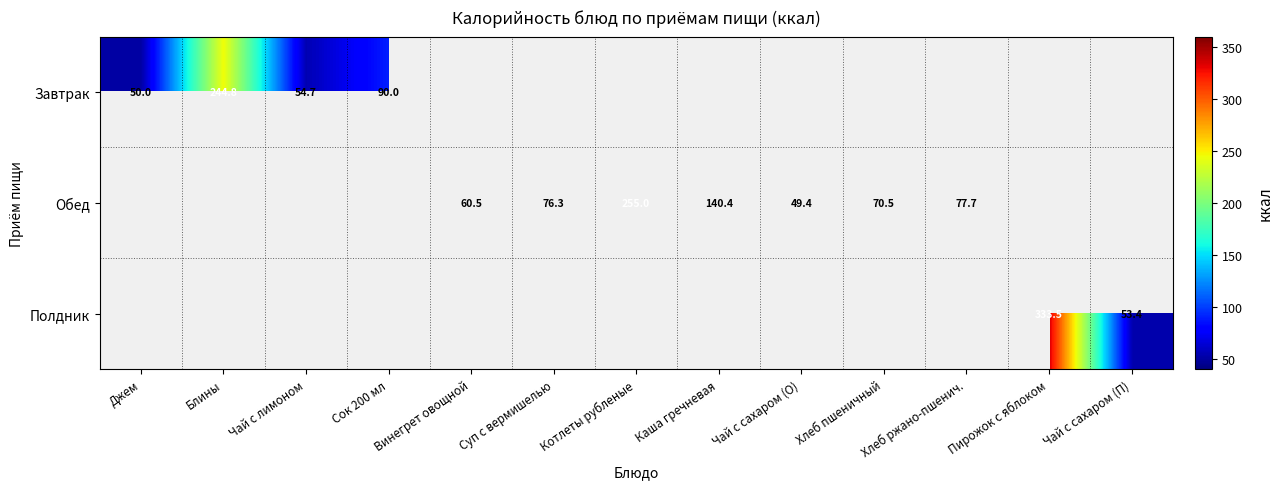

What is the difference between the Обед values at Хлеб ржано-пшенич. and Хлеб пшеничный?

7.2